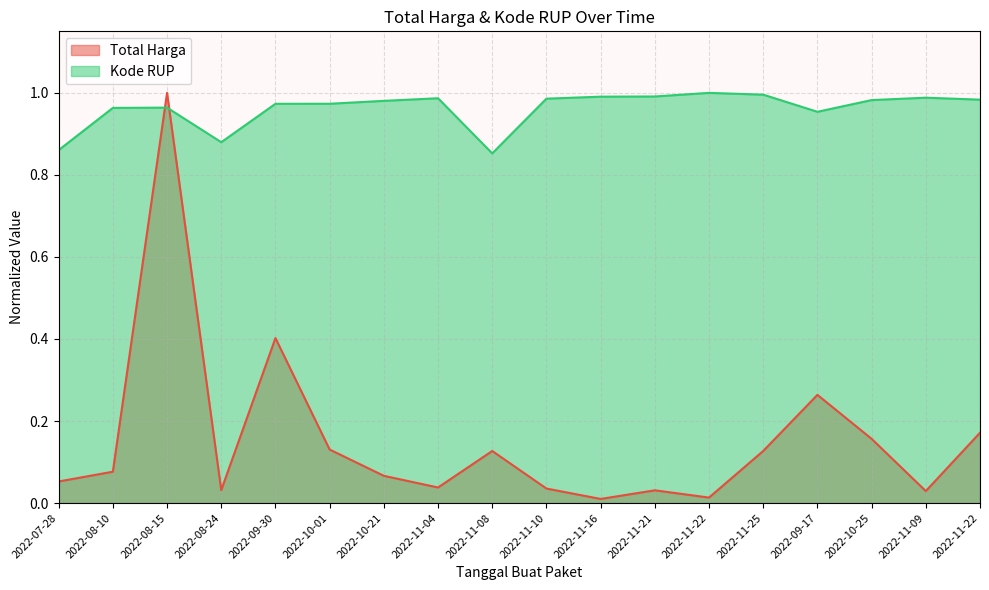

Reading left to right, what are all the values shown in this chart?

Total Harga: 2022-07-28=0.1	2022-08-10=0.1	2022-08-15=1.0	2022-08-24=0.0	2022-09-30=0.4	2022-10-01=0.1	2022-10-21=0.1	2022-11-04=0.0	2022-11-08=0.1	2022-11-10=0.0	2022-11-16=0.0	2022-11-21=0.0	2022-11-22=0.0	2022-11-25=0.1	2022-09-17=0.3	2022-10-25=0.2	2022-11-09=0.0	2022-11-22=0.2
Kode RUP: 2022-07-28=0.9	2022-08-10=1.0	2022-08-15=1.0	2022-08-24=0.9	2022-09-30=1.0	2022-10-01=1.0	2022-10-21=1.0	2022-11-04=1.0	2022-11-08=0.9	2022-11-10=1.0	2022-11-16=1.0	2022-11-21=1.0	2022-11-22=1.0	2022-11-25=1.0	2022-09-17=1.0	2022-10-25=1.0	2022-11-09=1.0	2022-11-22=1.0